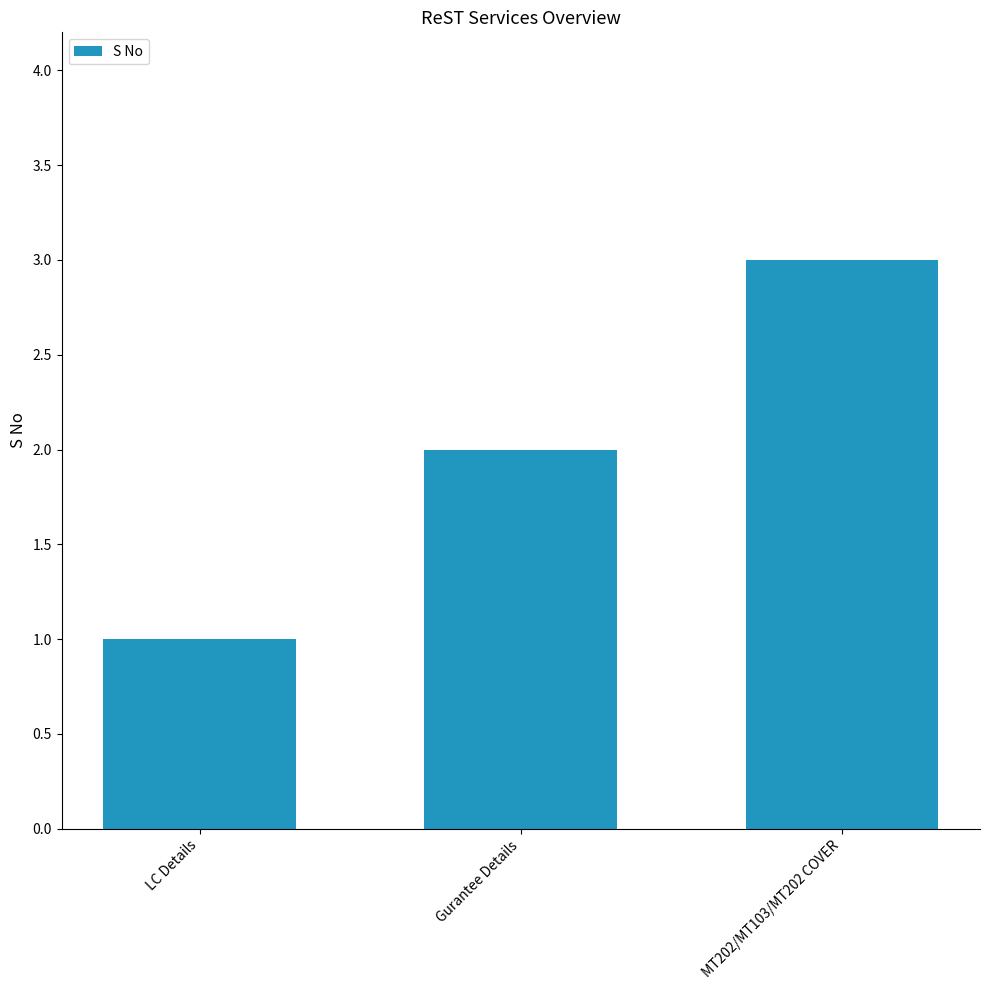

Where is the data nearest to the value 2?

Gurantee Details